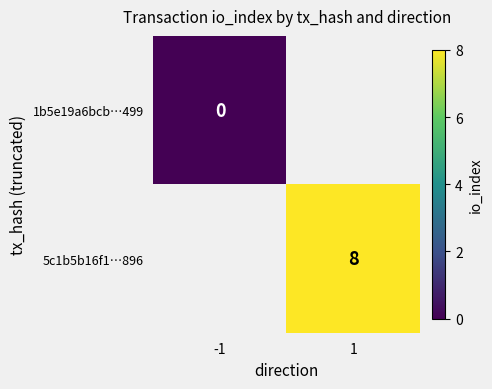

Is the value of 1b5e19a6bcb…499 at -1 greater than the value of 5c1b5b16f1…896 at 1?

No